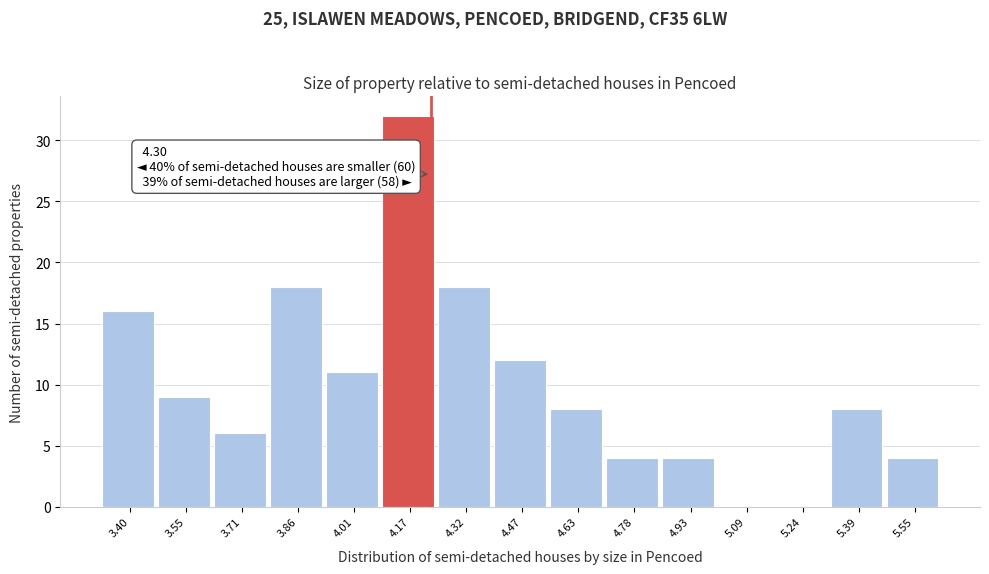

Reading left to right, extract all data points from this chart.

3.40=16	3.55=9	3.71=6	3.86=18	4.01=11	4.17=32	4.32=18	4.47=12	4.63=8	4.78=4	4.93=4	5.09=0	5.24=0	5.39=8	5.55=4